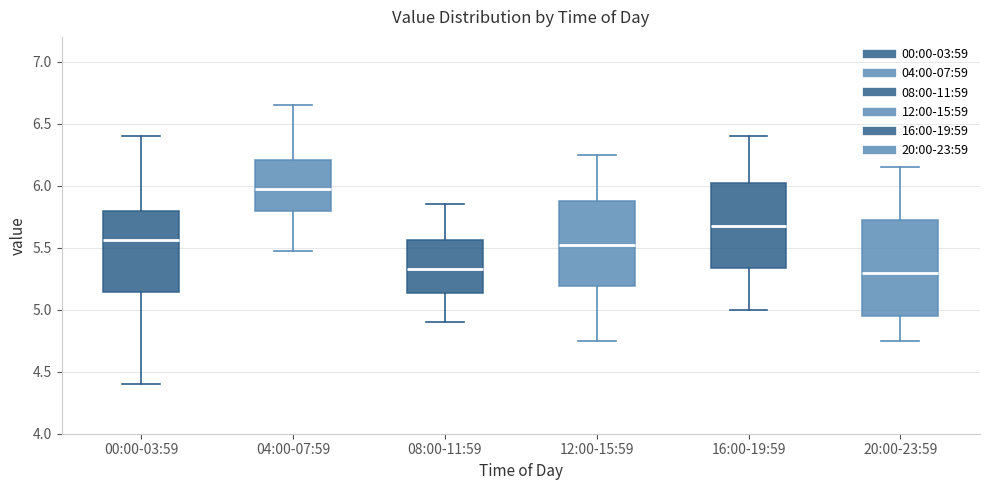

Where is the upper edge of the box for 12:00-15:59 on the y-axis? The values are not printed on the chart, so give them approximately, as read against the axis.

5.90